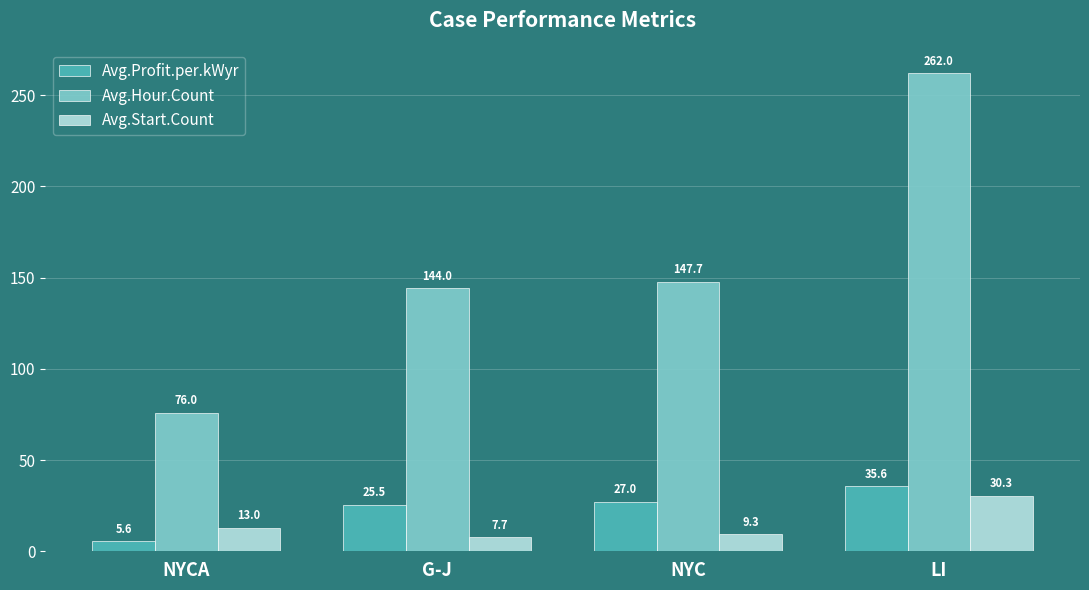

Is it true that Avg.Hour.Count equals 144.0 at G-J?

True